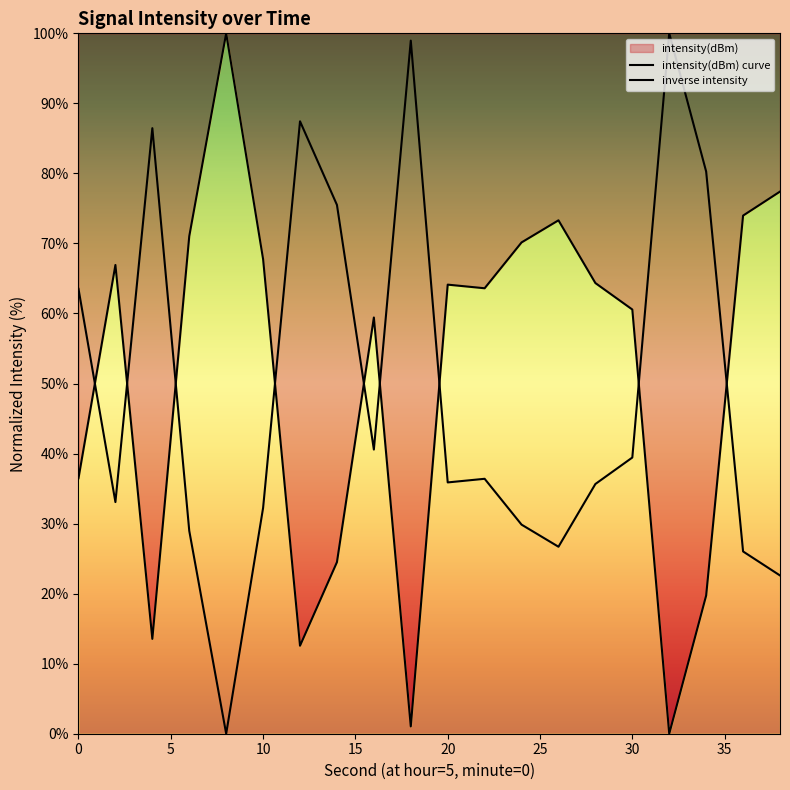

At which category does the data reach its first local valley?

4